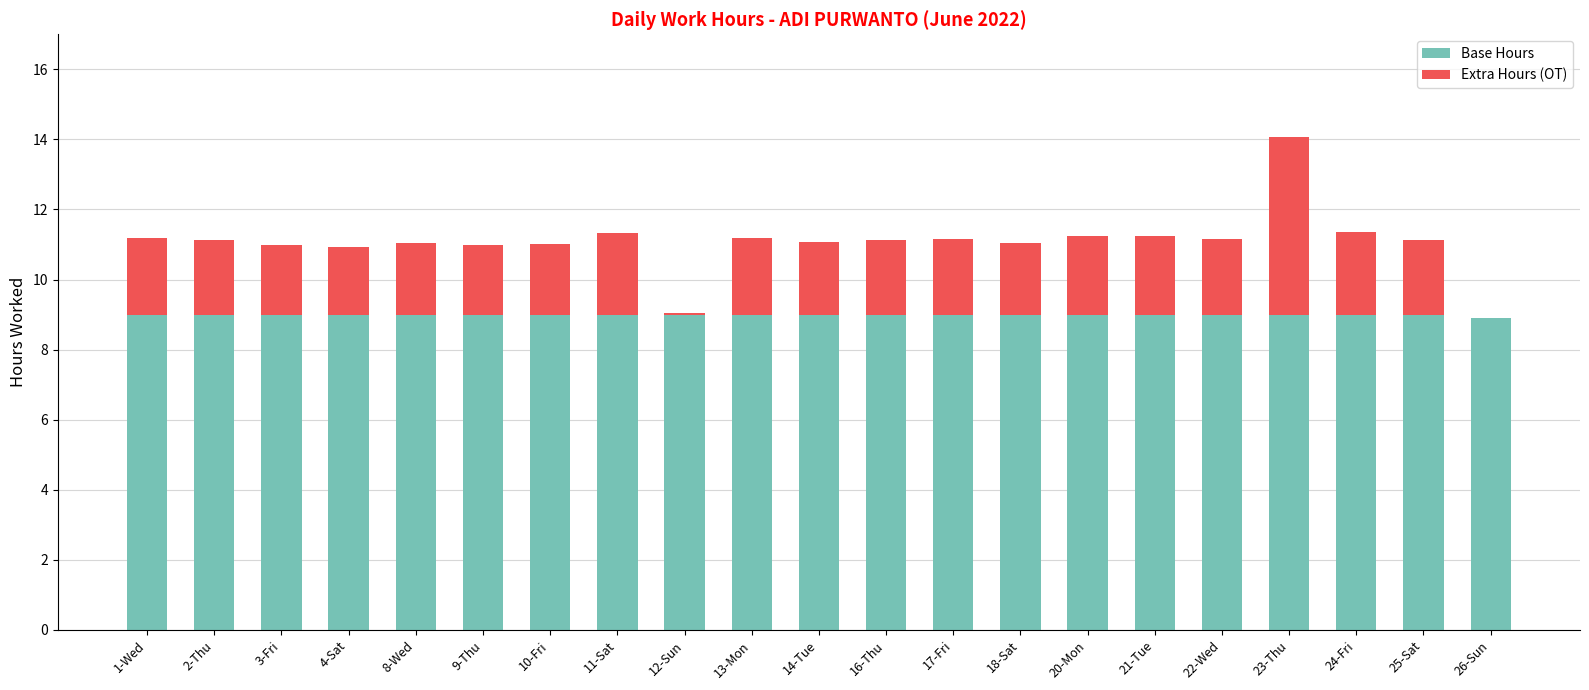

At which category is the sum across all series the highest?

23-Thu